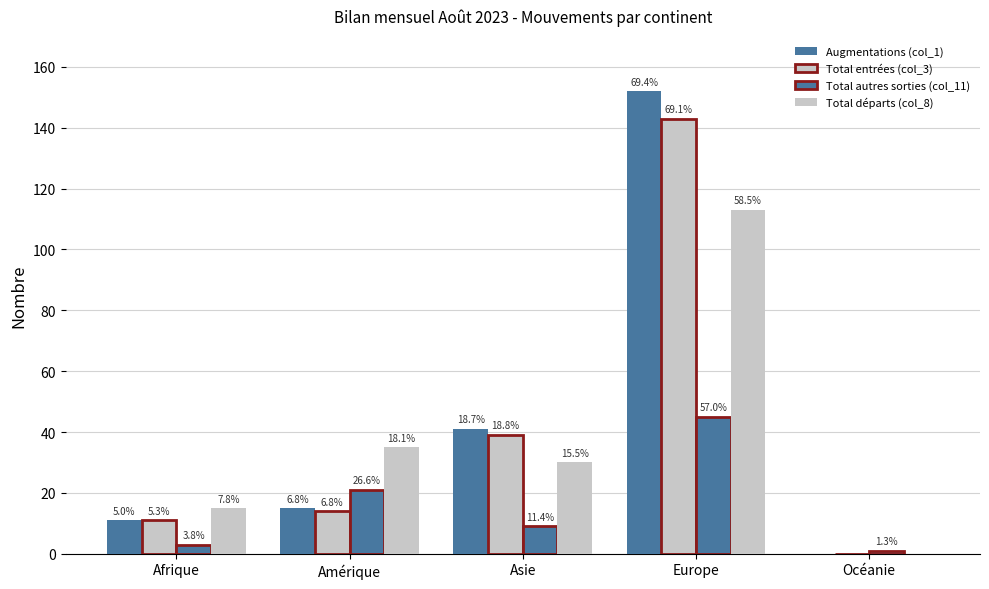

What is the spread (max minus min) of values at Asie?

32